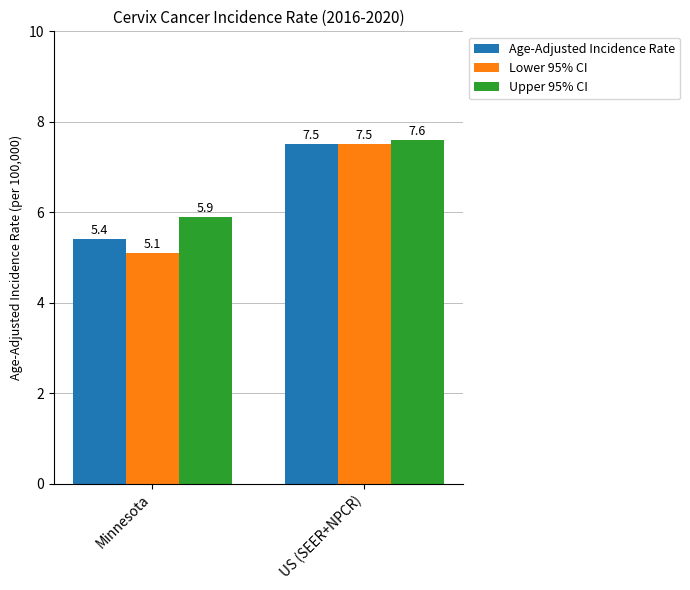

How many bars are there in each group?

3